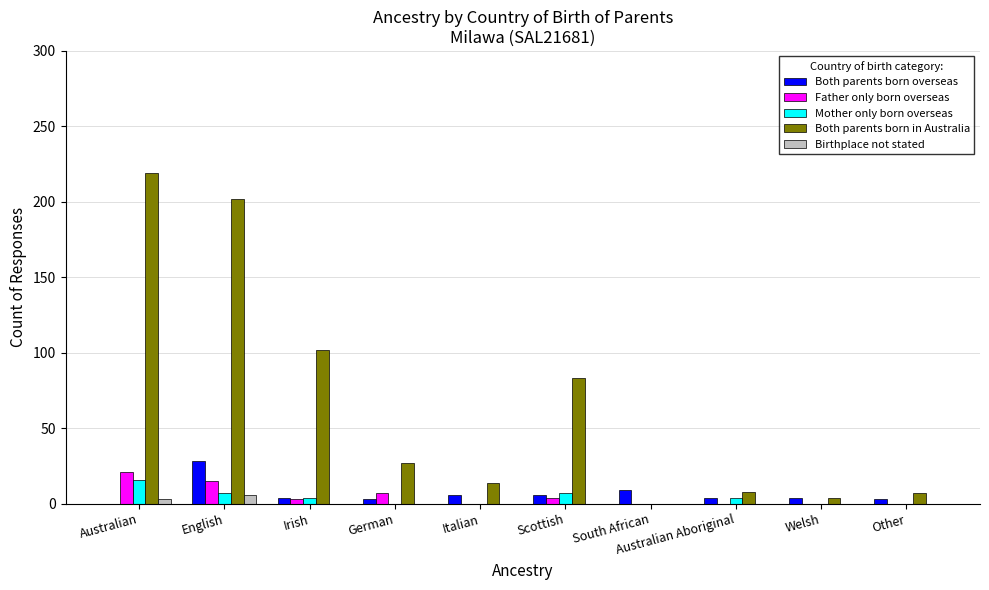

Is the value of Both parents born overseas at Scottish greater than the value of Both parents born in Australia at Italian?

No